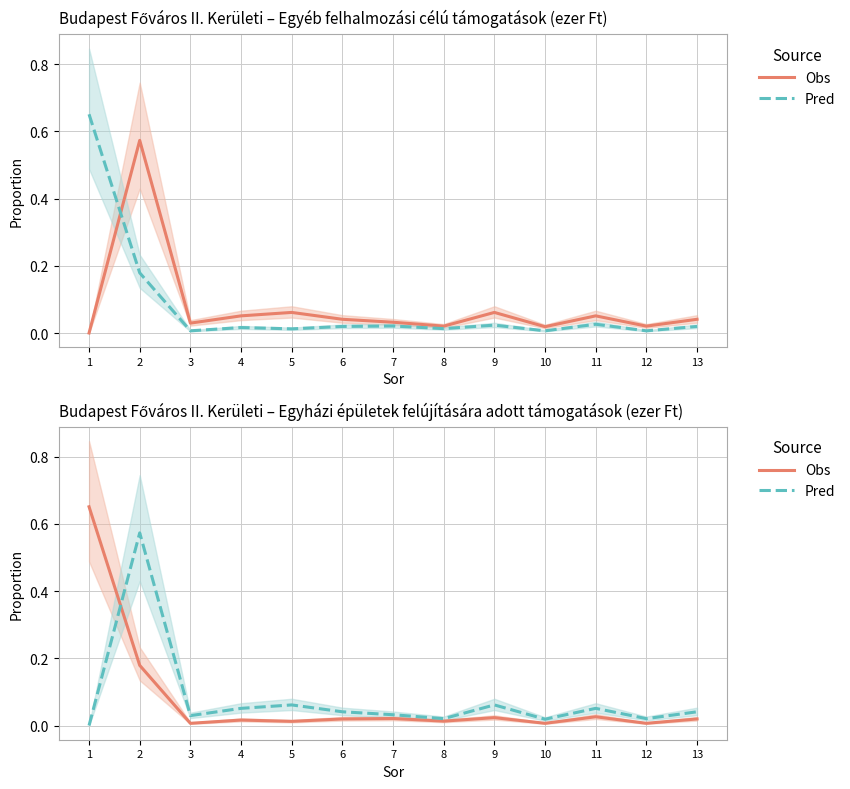

Rank the series by their maximum value, from lowest to highest.

Pred, Obs